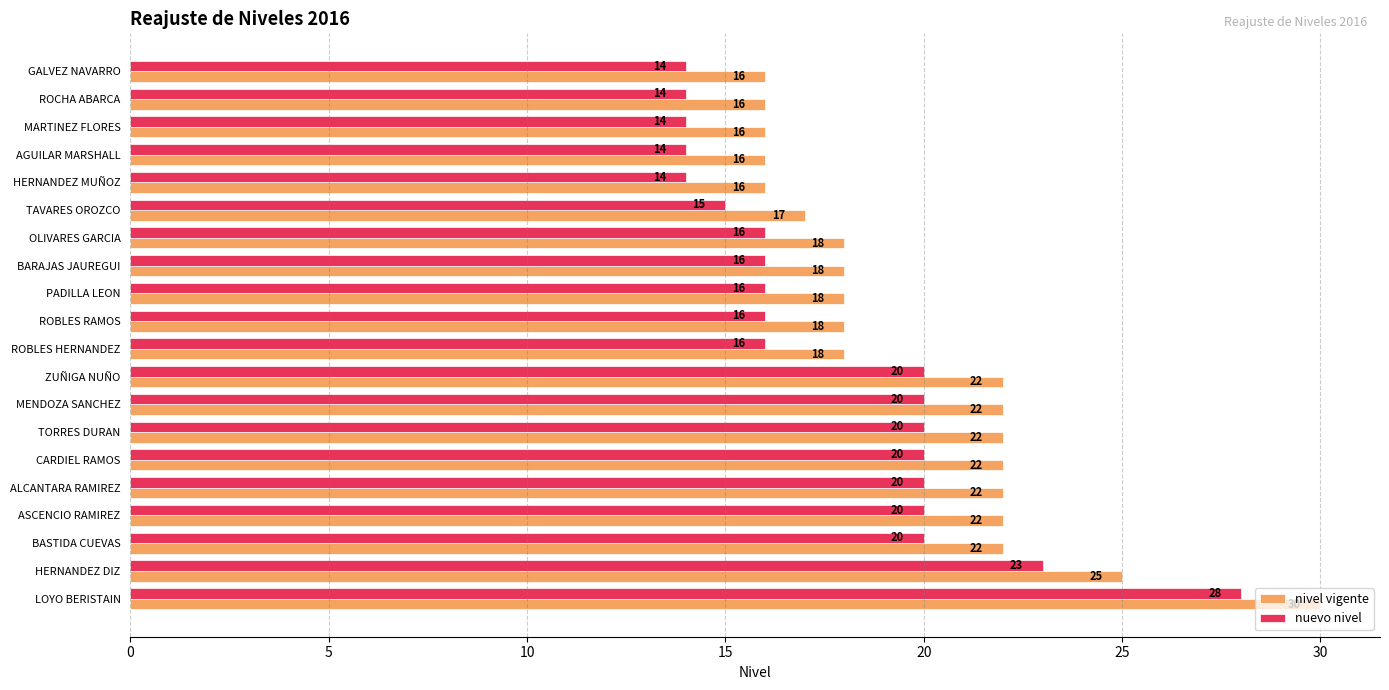

The nuevo nivel series shows 16 at ROBLES RAMOS. True or false?

True